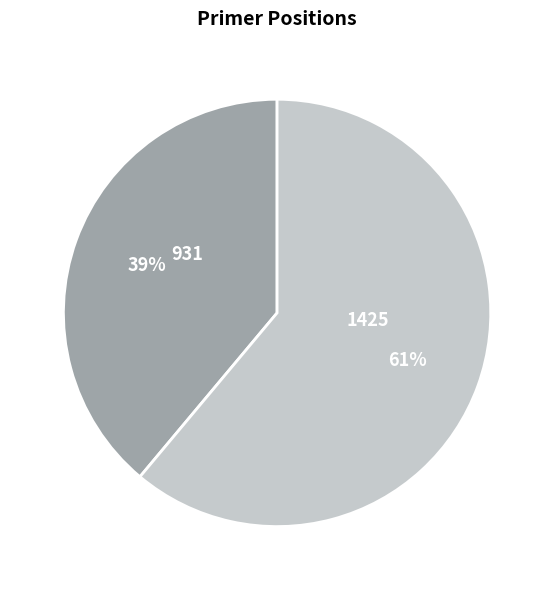

Combined, do 931 and 1425 account for over 50%?

Yes